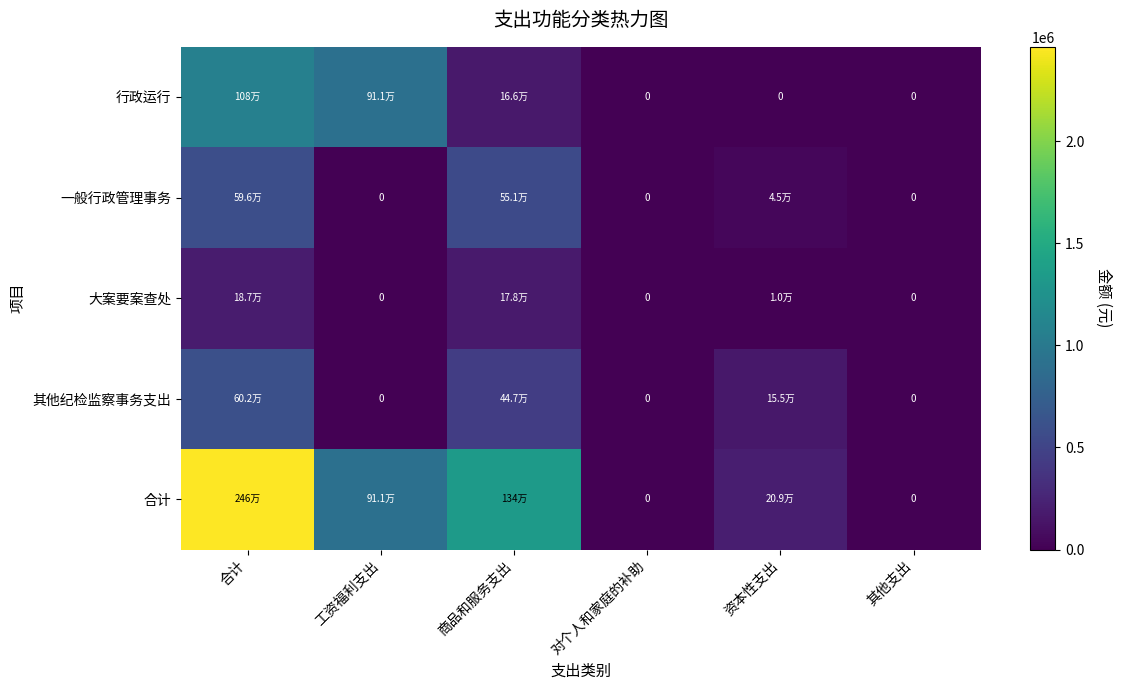

How many data points in 一般行政管理事务 are less than 44910?

3